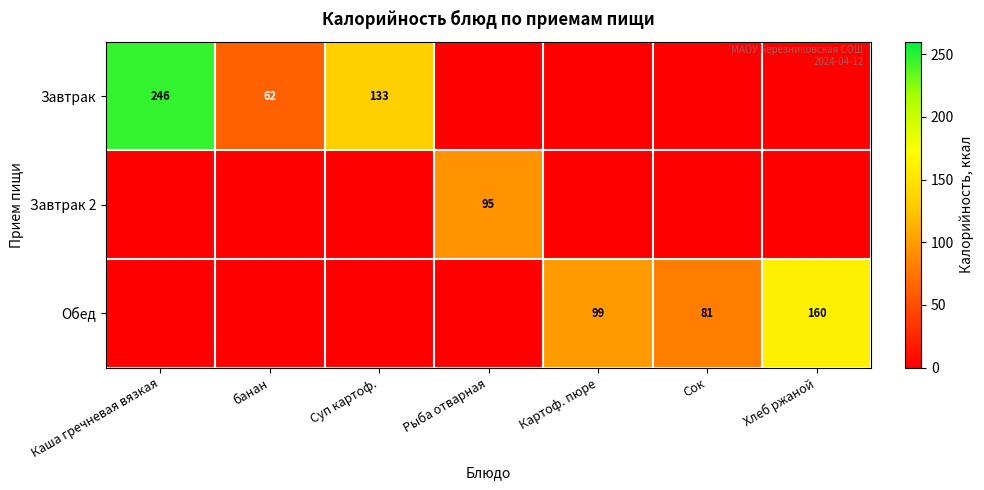

True or false: Завтрак has a value of 108 at Каша гречневая вязкая.

False